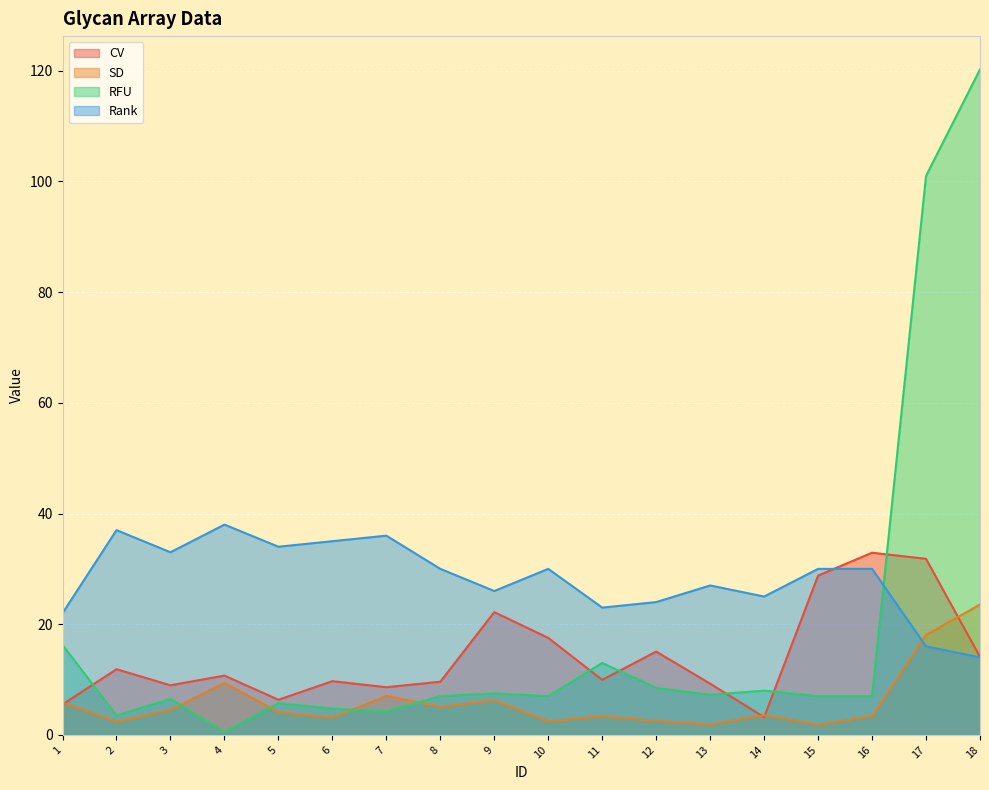

Which category has the highest value in the SD series?

18